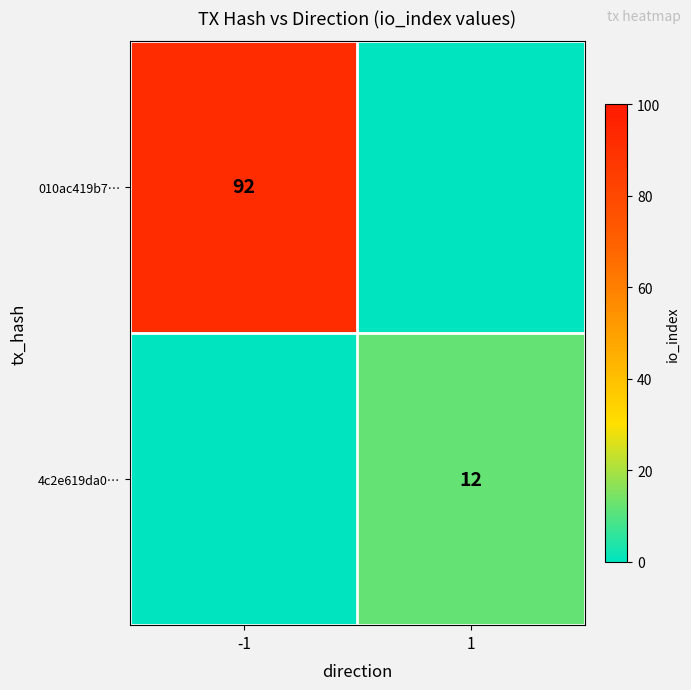

Is it true that 010ac419b7… equals 92 at -1?

True